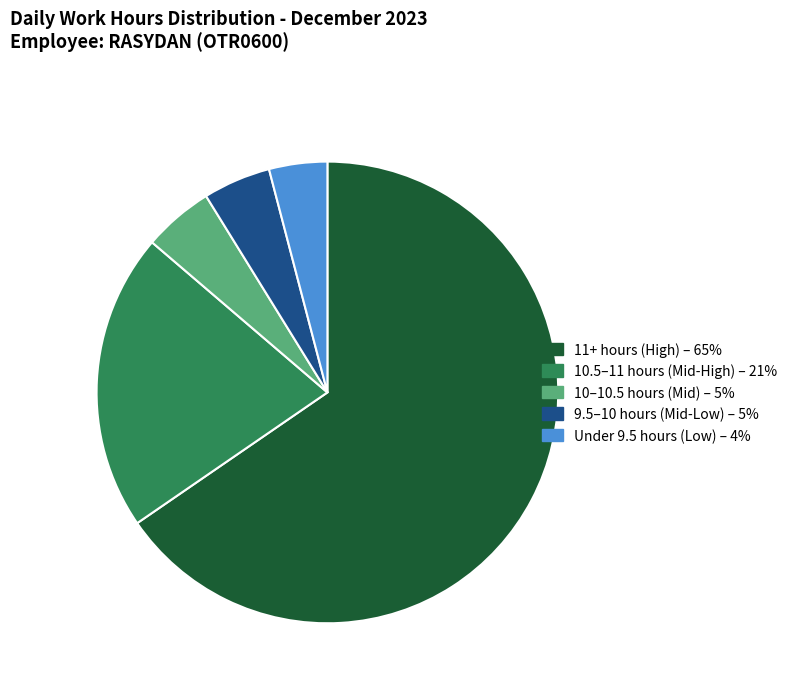

Is there any slice that represents more than half of the pie?

Yes